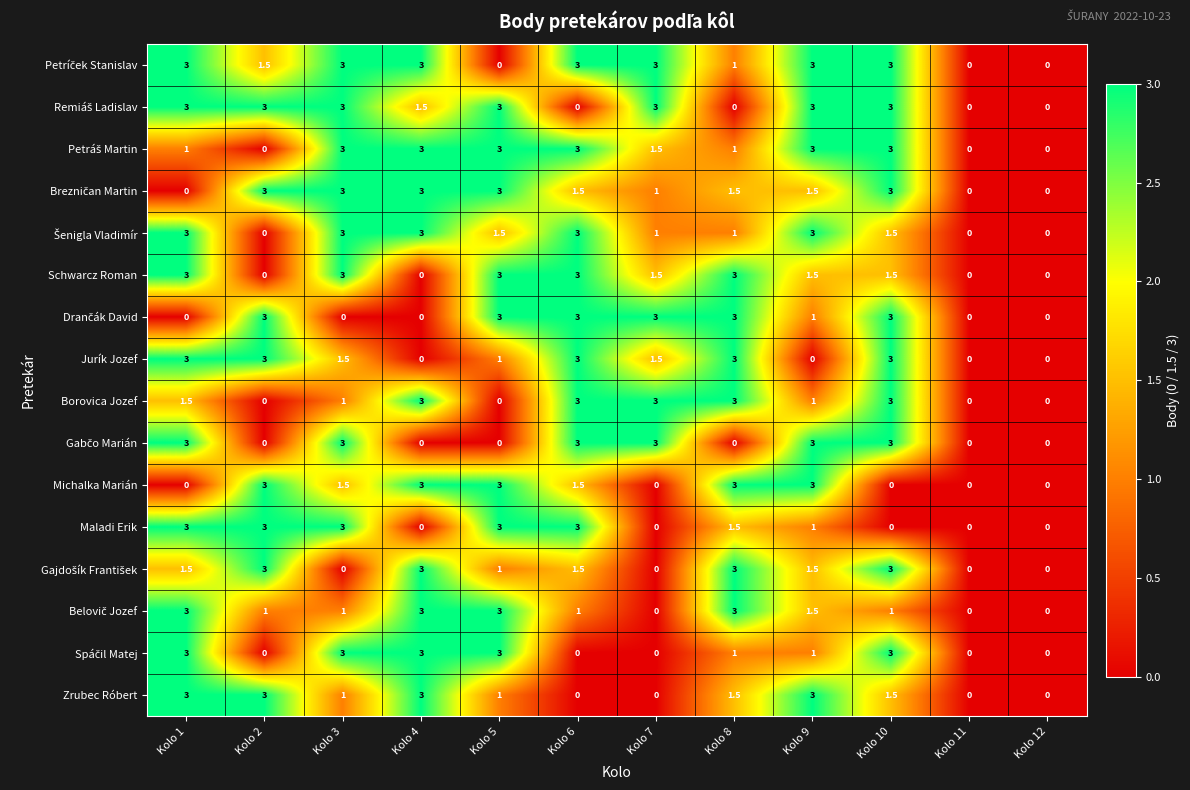

What is the spread (max minus min) of values at Kolo 5?

3.0